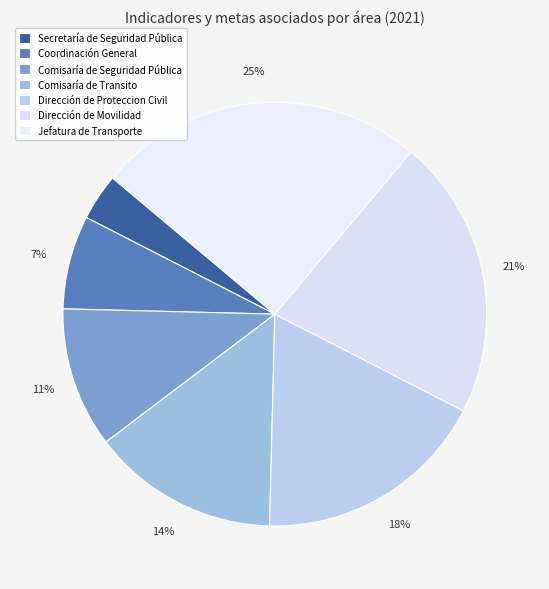

How many slices are in this pie chart?

7